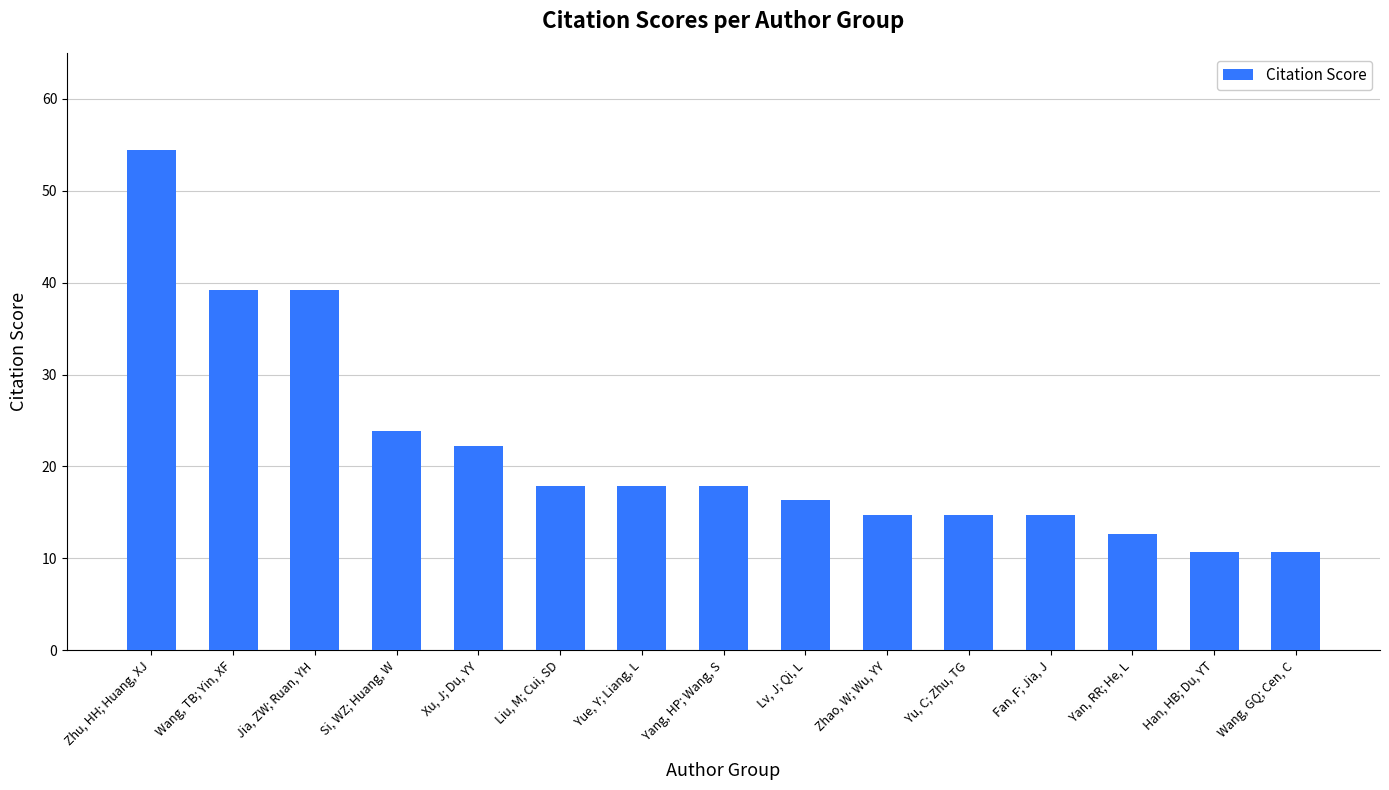

How many series are shown in this chart?

1